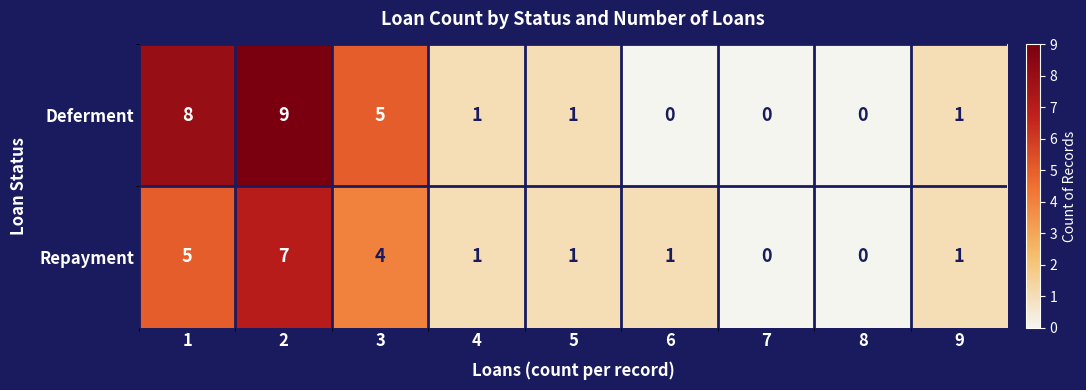

The value of Deferment at 4 is 1. True or false?

True